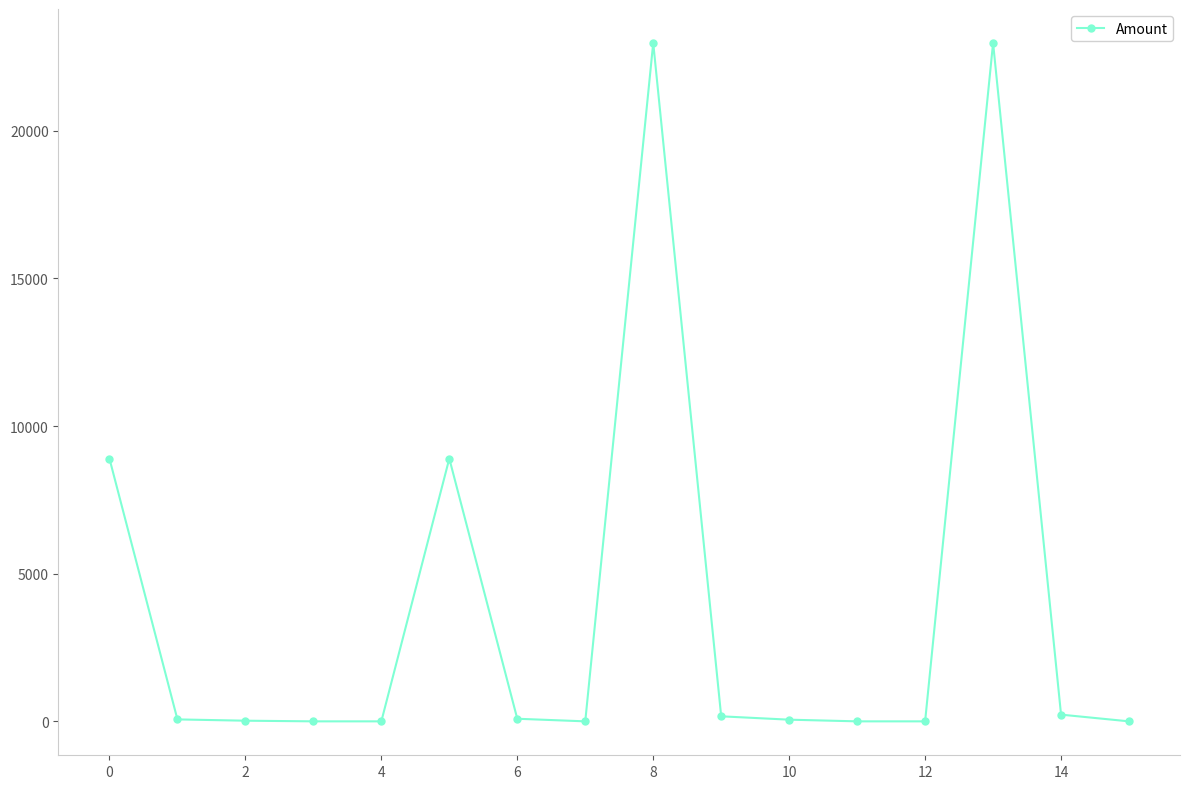

True or false: the data has more than 0 interior local peaks.

True